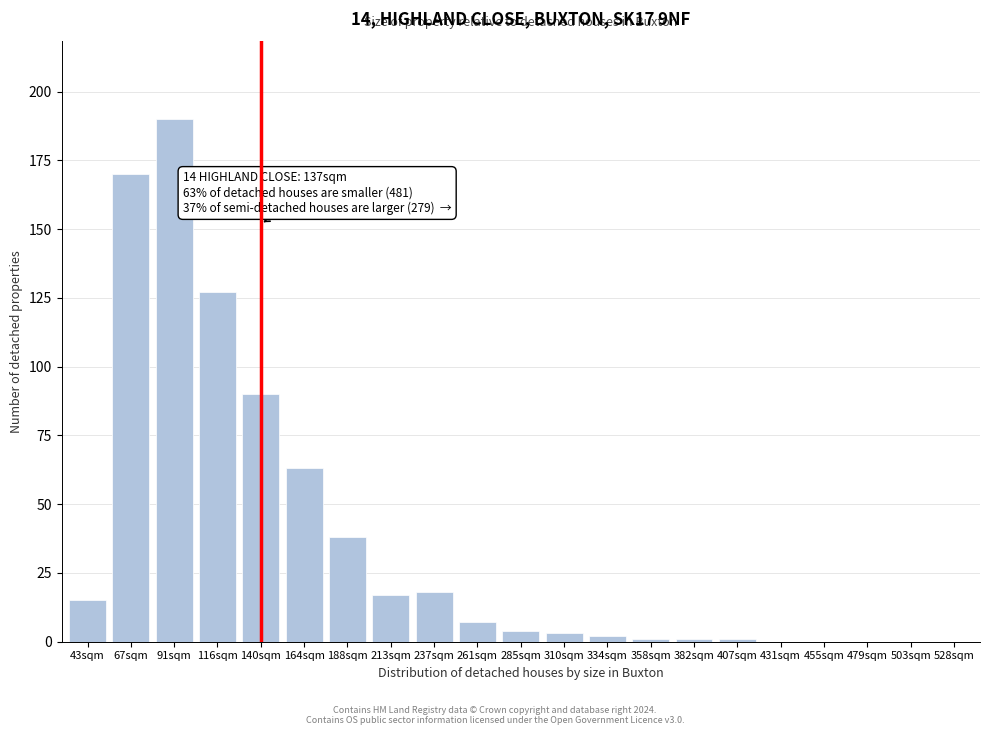

Reading left to right, list all the values displayed in this chart.

43sqm=15	67sqm=170	91sqm=190	116sqm=127	140sqm=90	164sqm=63	188sqm=38	213sqm=17	237sqm=18	261sqm=7	285sqm=4	310sqm=3	334sqm=2	358sqm=1	382sqm=1	407sqm=1	431sqm=0	455sqm=0	479sqm=0	503sqm=0	528sqm=0